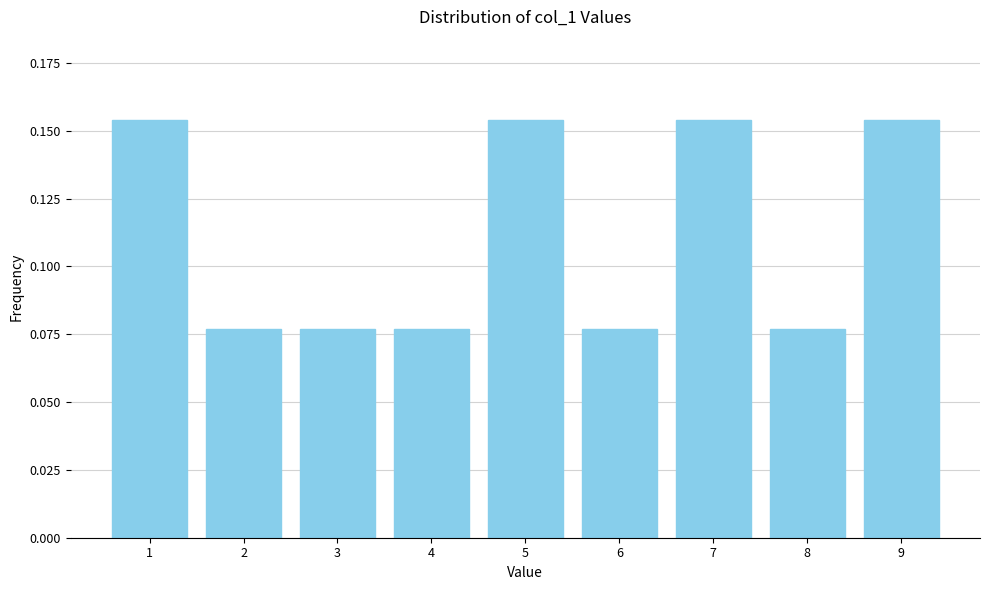

How many values are between 0 and 1?

9